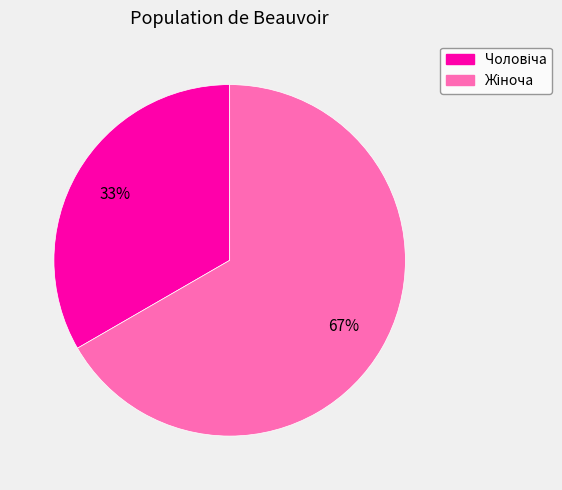

Is there any slice that represents more than half of the pie?

Yes